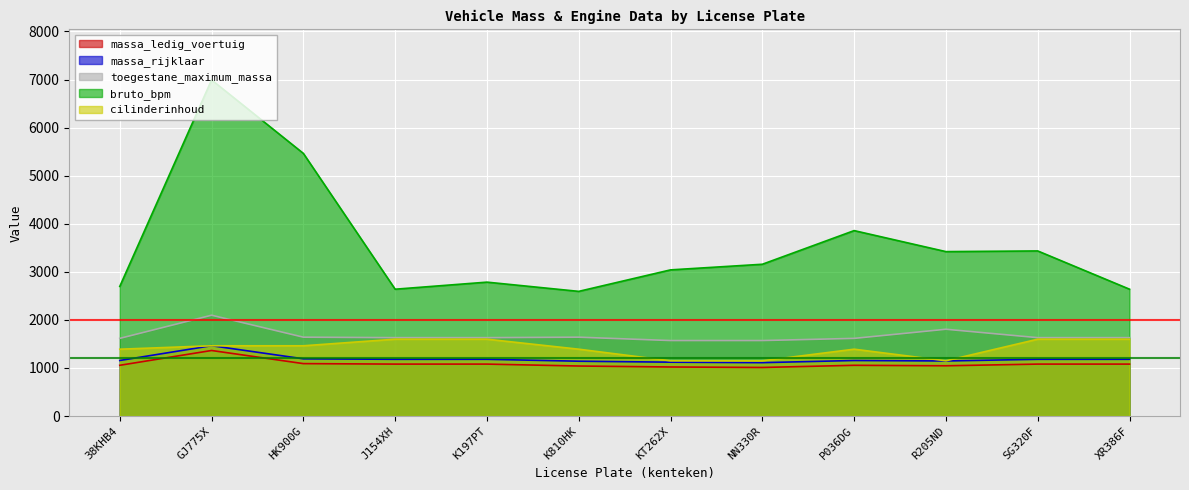

At which label does bruto_bpm first exceed 3157?

GJ775X